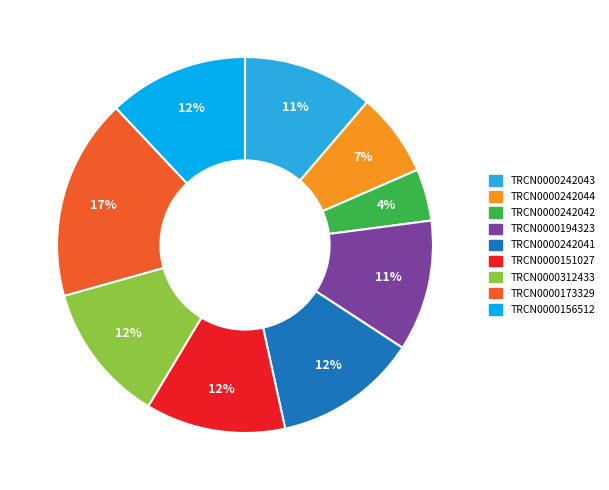

What is the largest slice in the pie chart?

TRCN0000173329